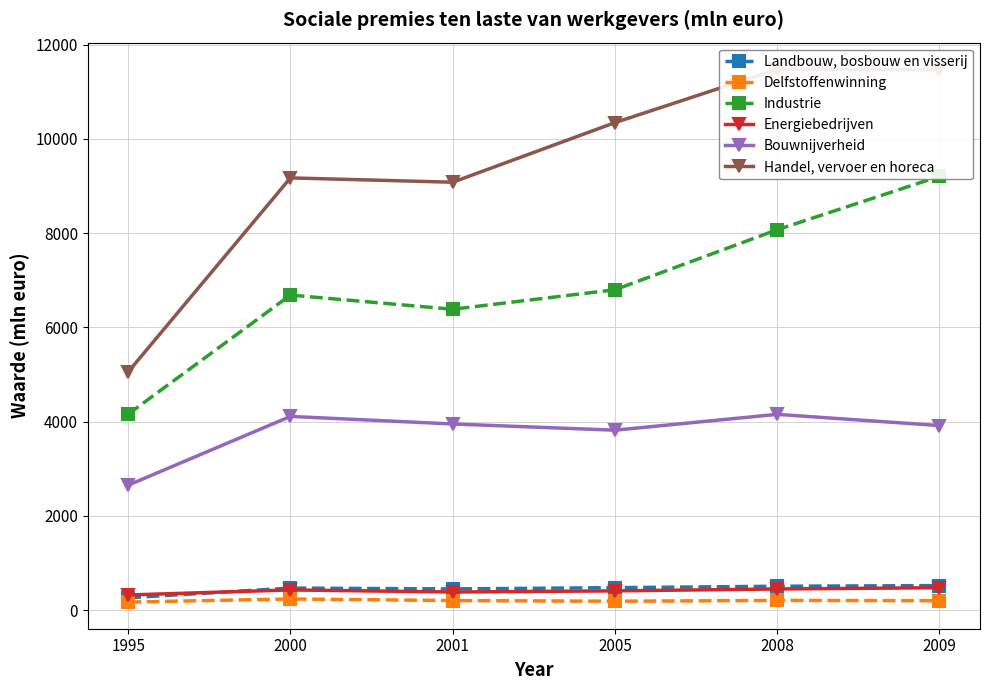

At which category does Delfstoffenwinning reach its first local peak?

2000